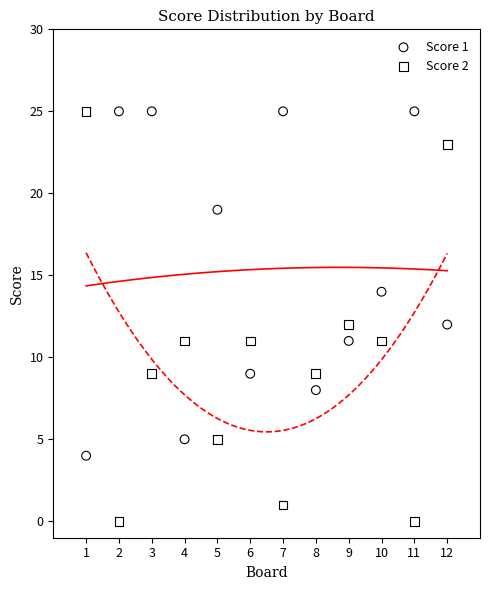

Across all data points, what is the range of Y values (max minus min)?

25